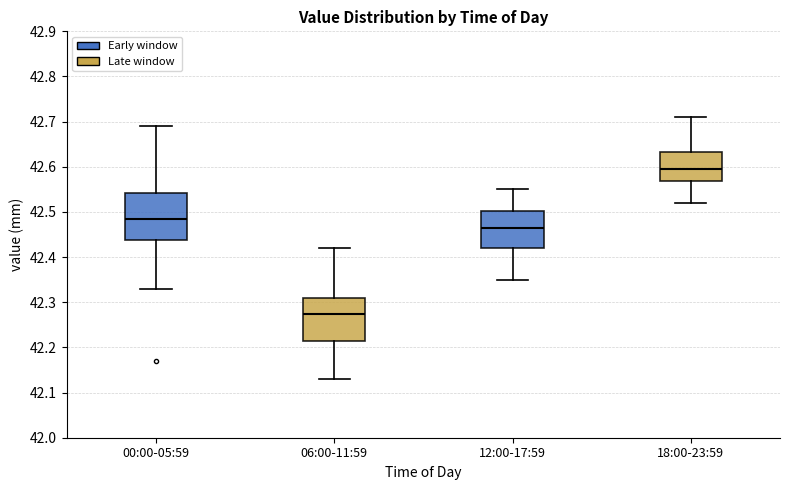

Where does the median line of the box for 12:00-17:59 sit on the y-axis? The values are not printed on the chart, so give them approximately, as read against the axis.

42.47